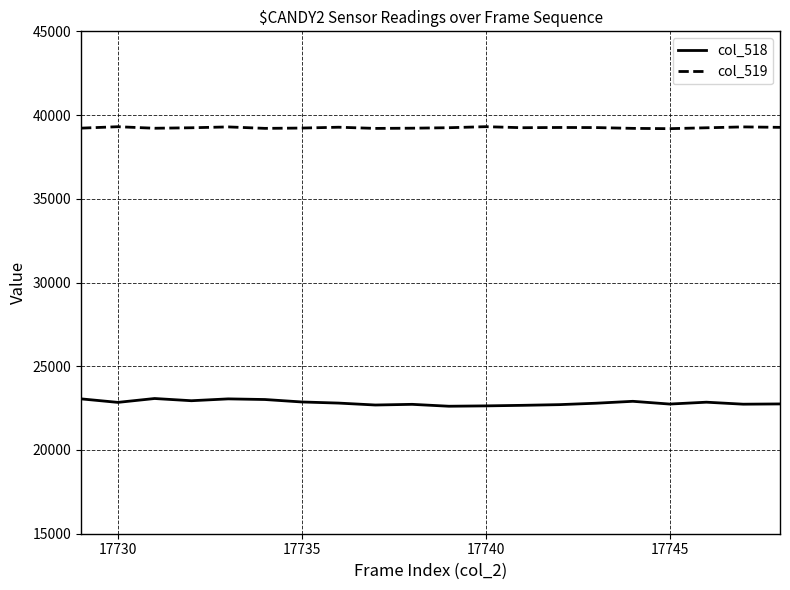

List the series in order of their peak value, lowest first.

col_518, col_519